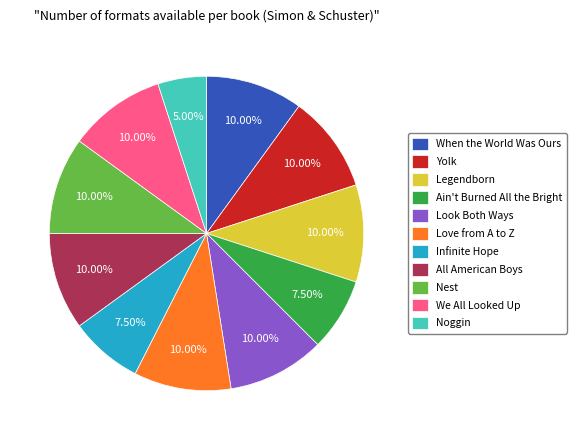

Which slice is the smallest?

Noggin